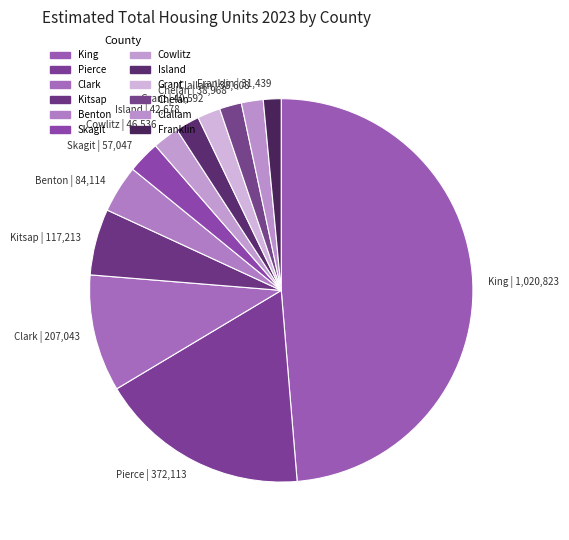

Is the sum of Island | 42,678 and Clallam | 38,608 greater than half?

No